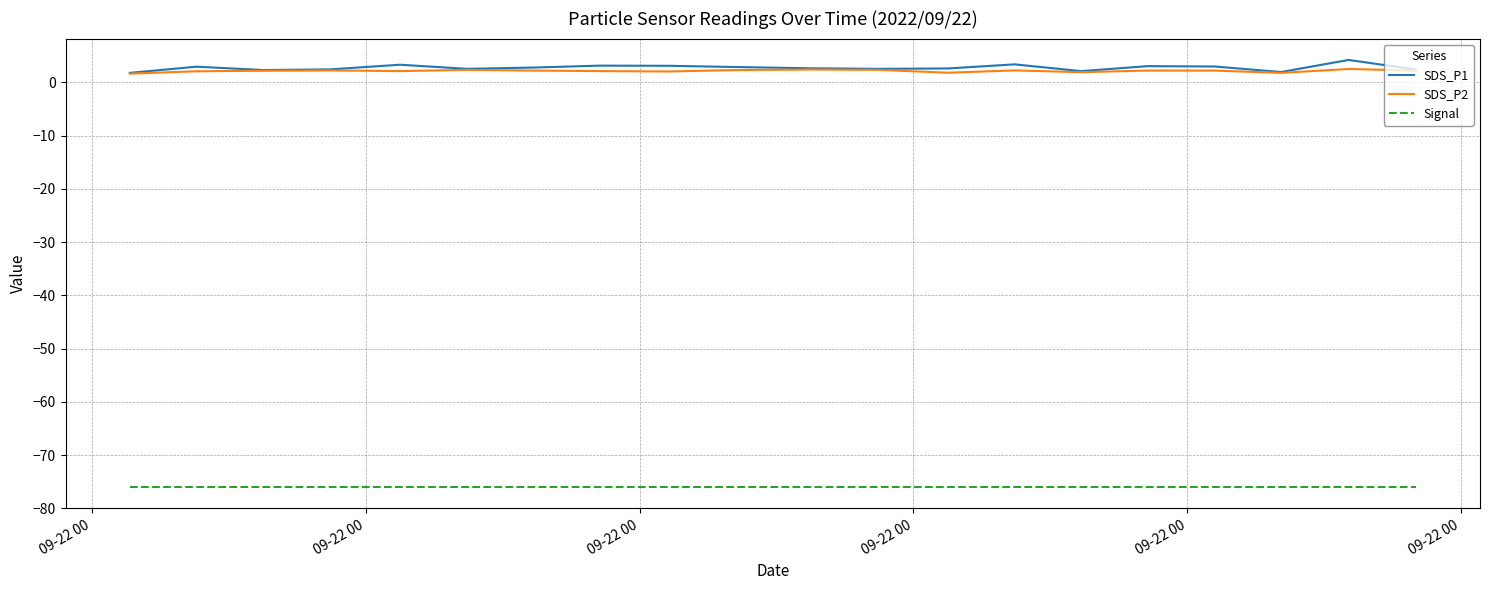

Which series has the widest spread of values?

SDS_P1